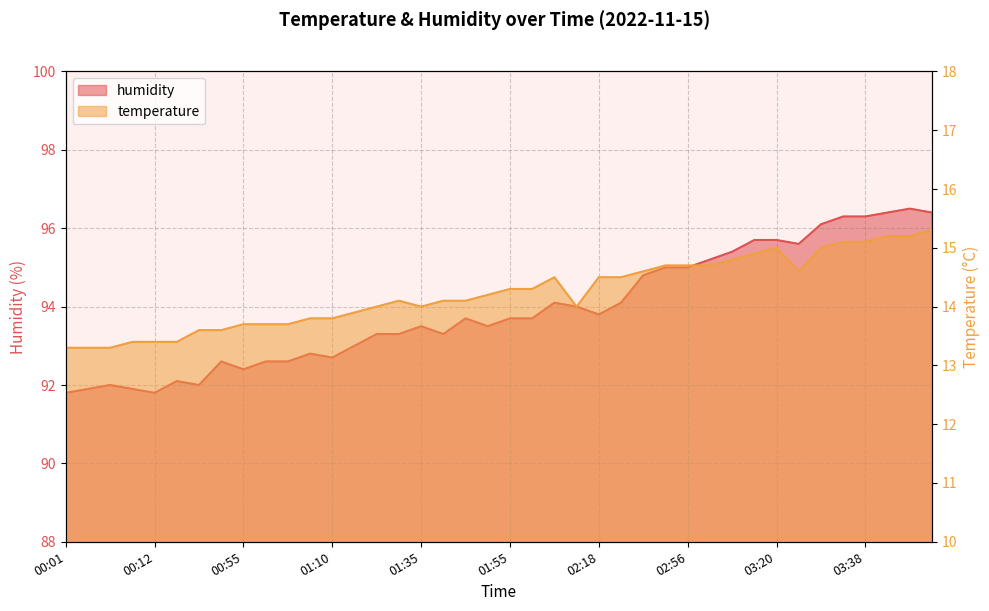

Which series changed the most between 01:10 and 02:50?

humidity